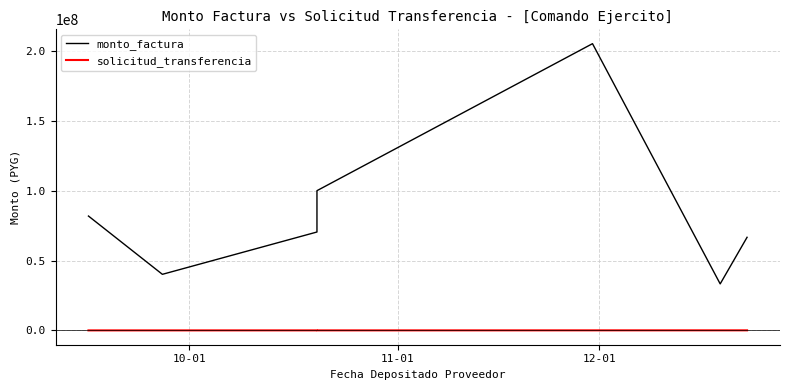

How many series are shown in this chart?

2